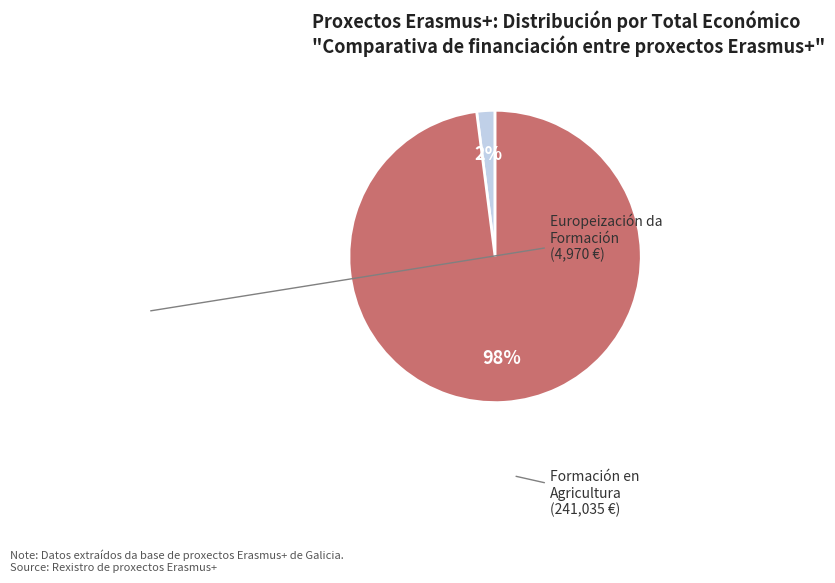

How many slices are in this pie chart?

2